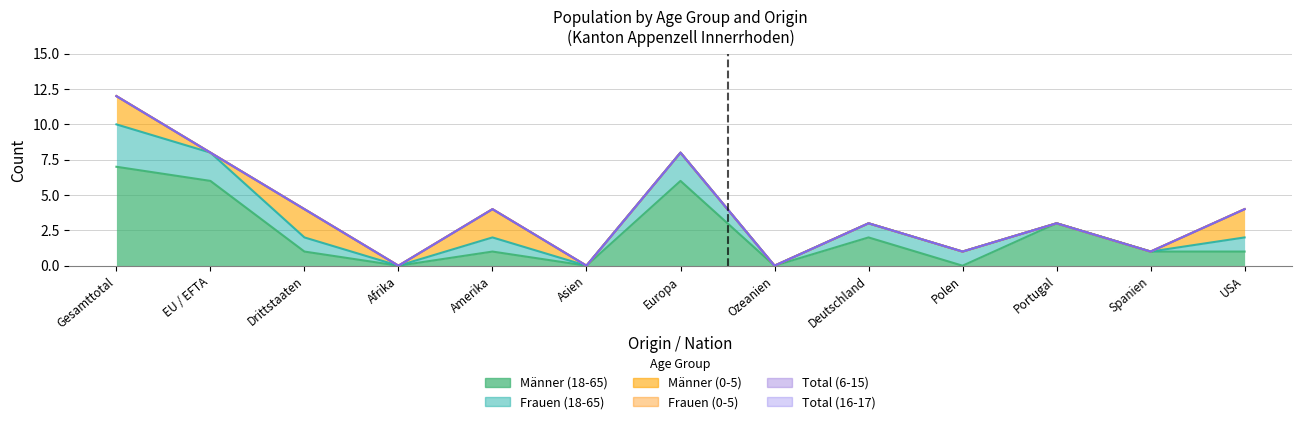

Does the chart display data point markers on the line(s)?

No